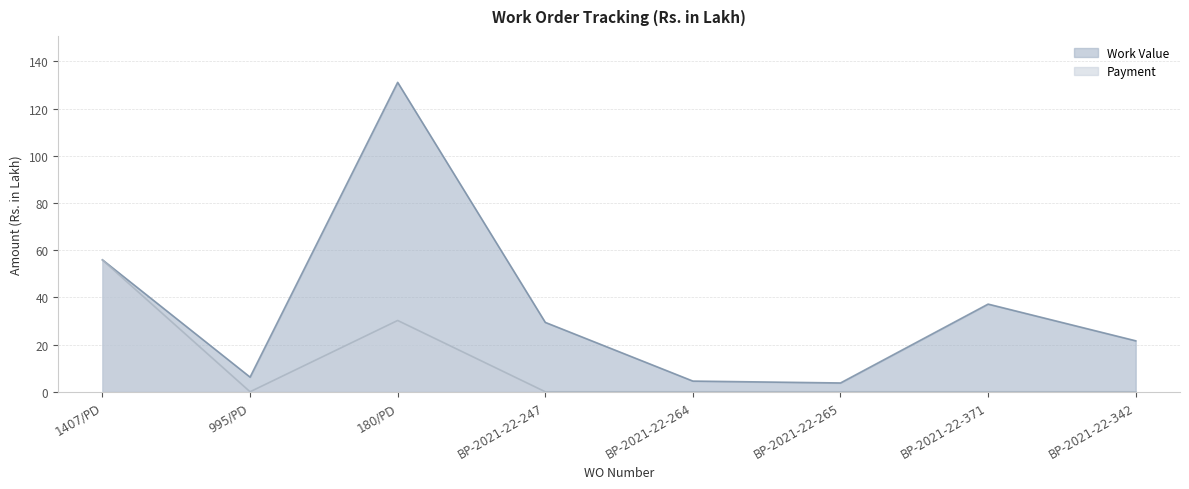

How many data points in Payment are above 0?

2